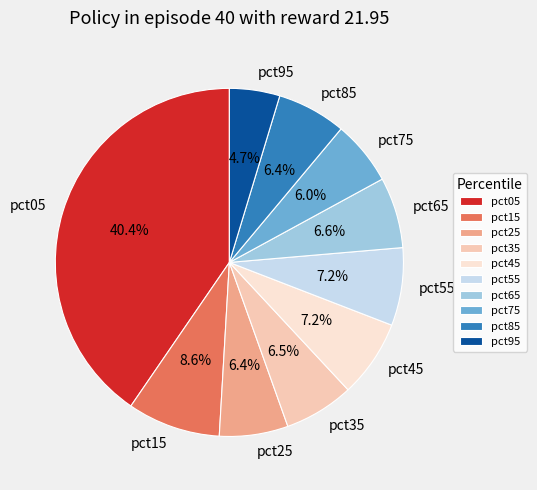

What is the total percentage of pct25 and pct85?

12.8%